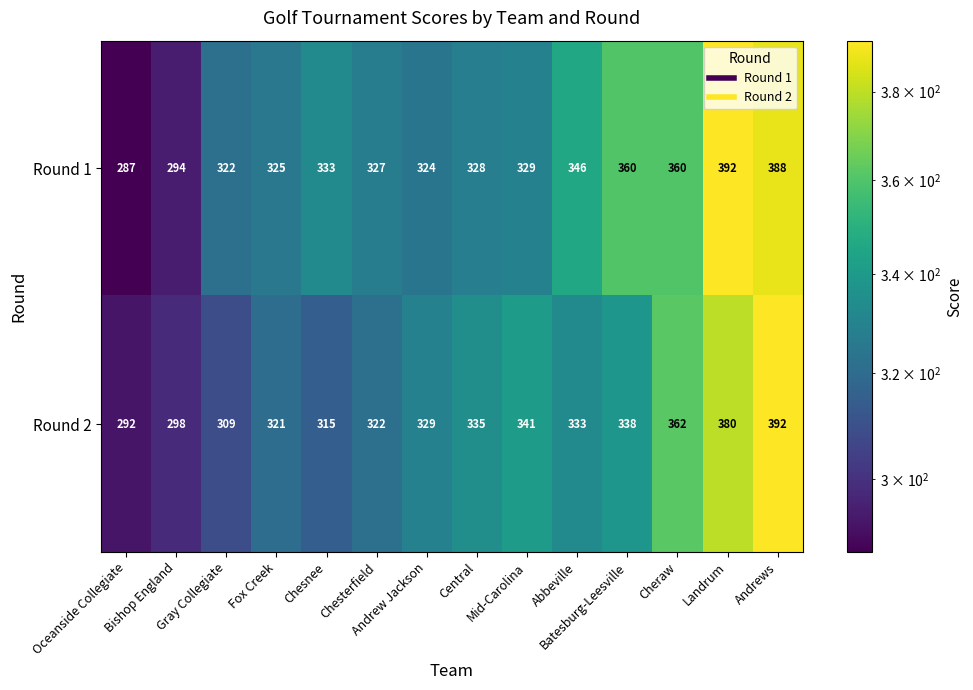

What is the smallest value displayed?

287